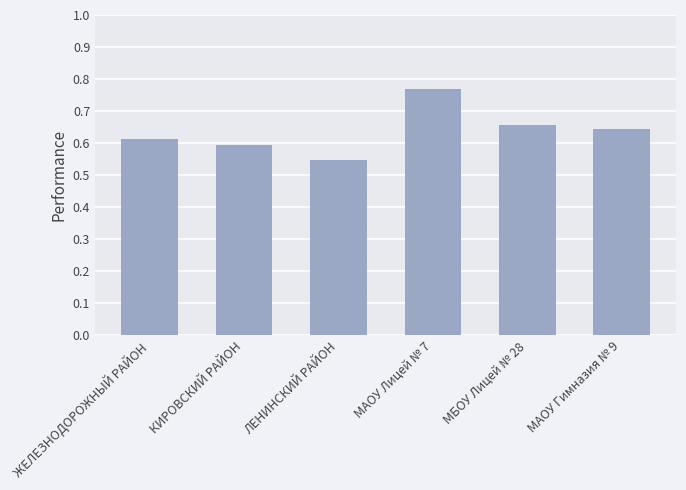

Are the bars grouped side by side (vs. stacked)?

No